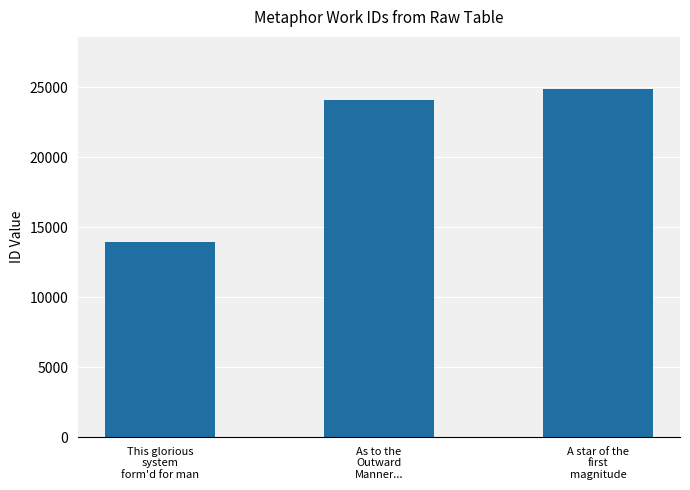

What is the difference between the maximum and second lowest values?

809